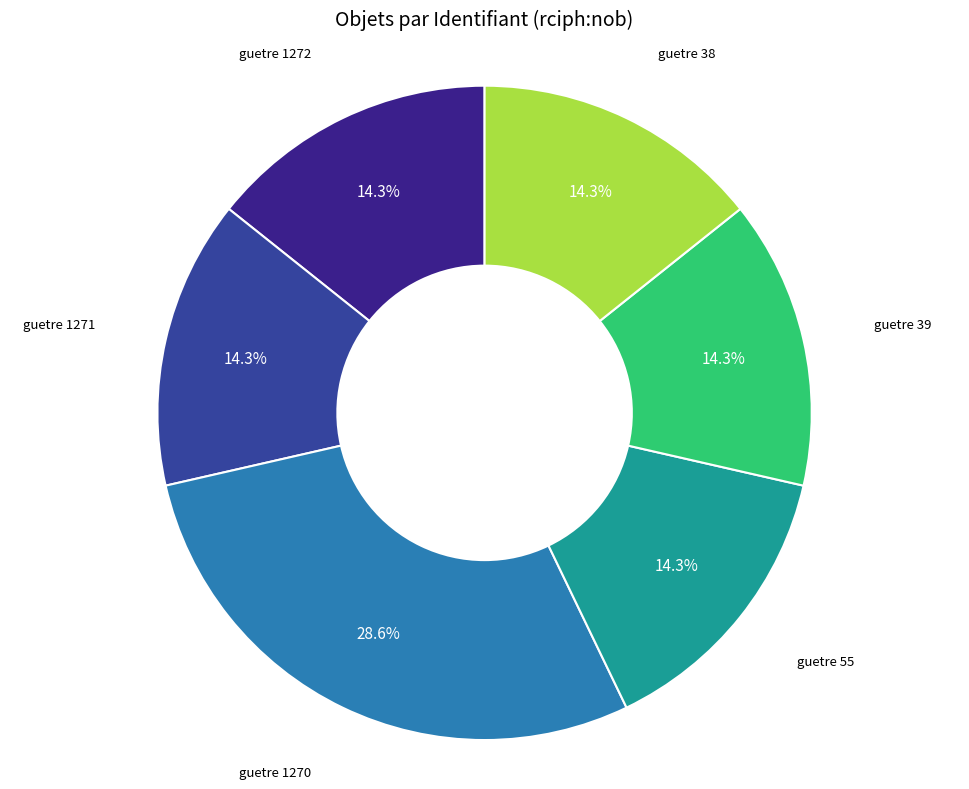

Is there a majority slice in this chart?

No